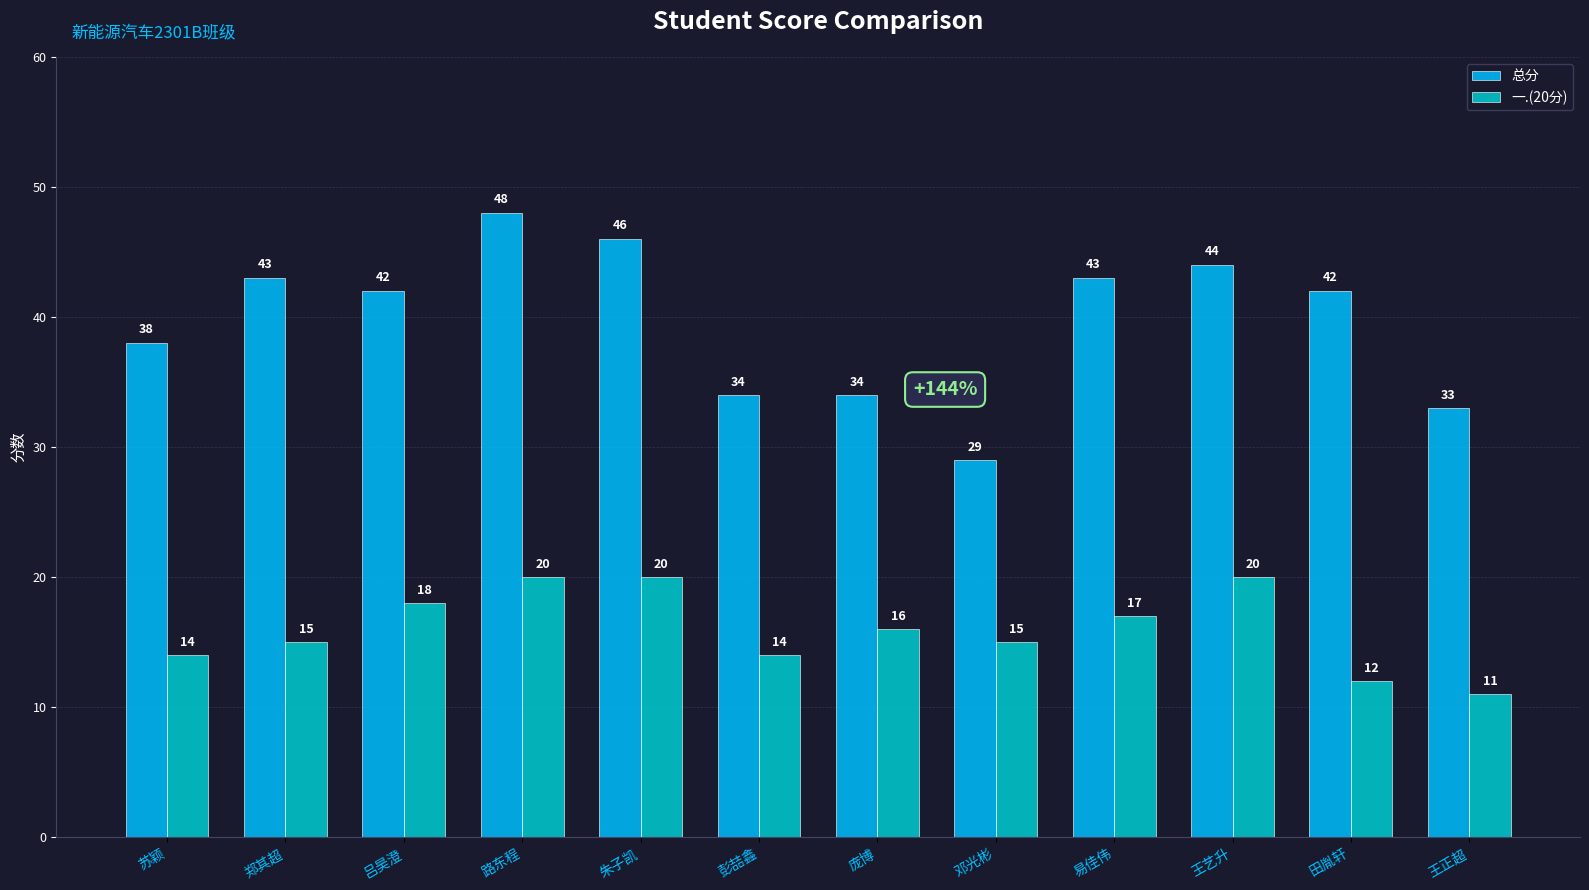

What is the value of the 总分 bar at the 11th from the left?

42